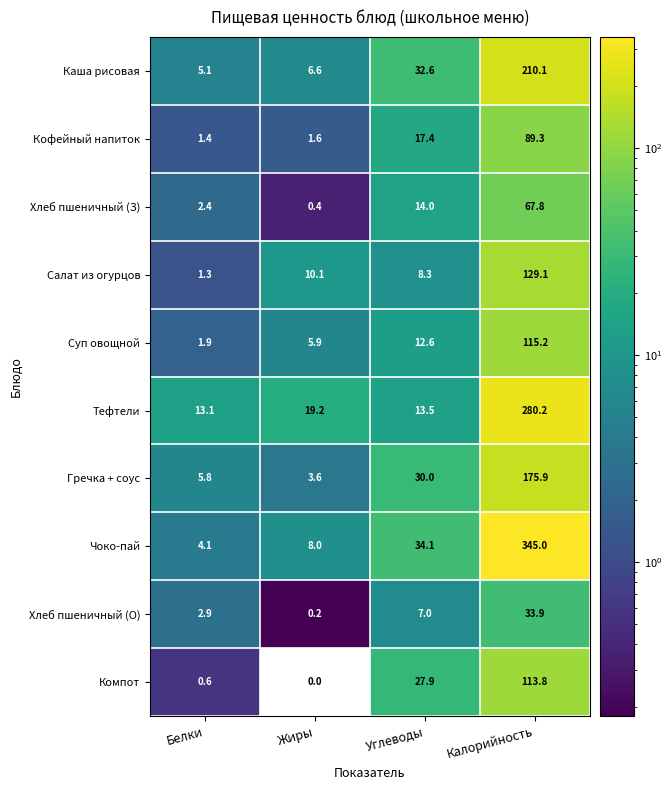

What is the highest value of the Тефтели series?

280.2